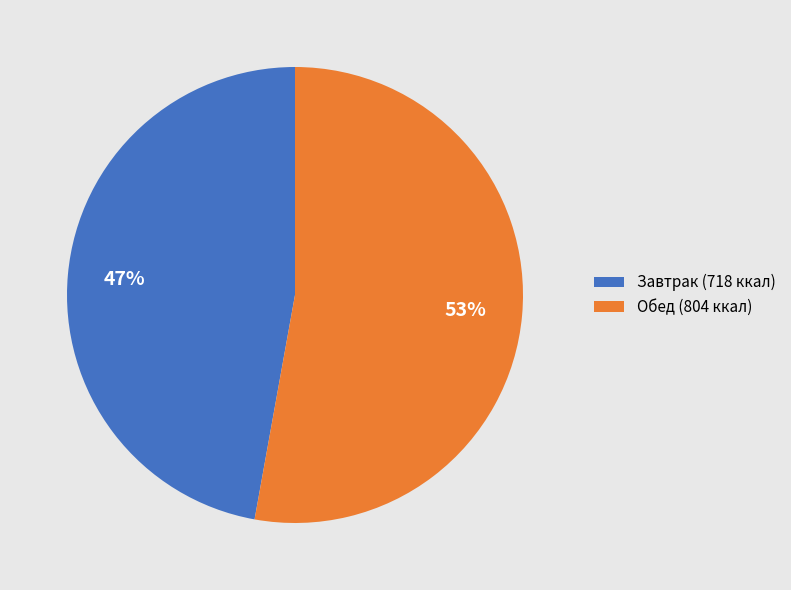

Between Завтрак (718 ккал) and Обед (804 ккал), which is larger?

Обед (804 ккал)